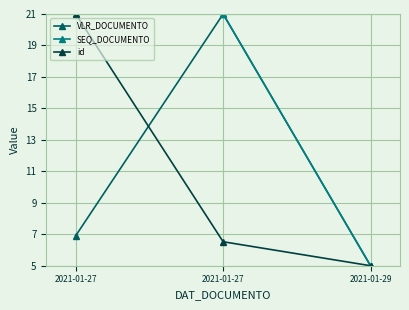

List the labels in order of VLR_DOCUMENTO value, largest first.

2021-01-27, 2021-01-27, 2021-01-29